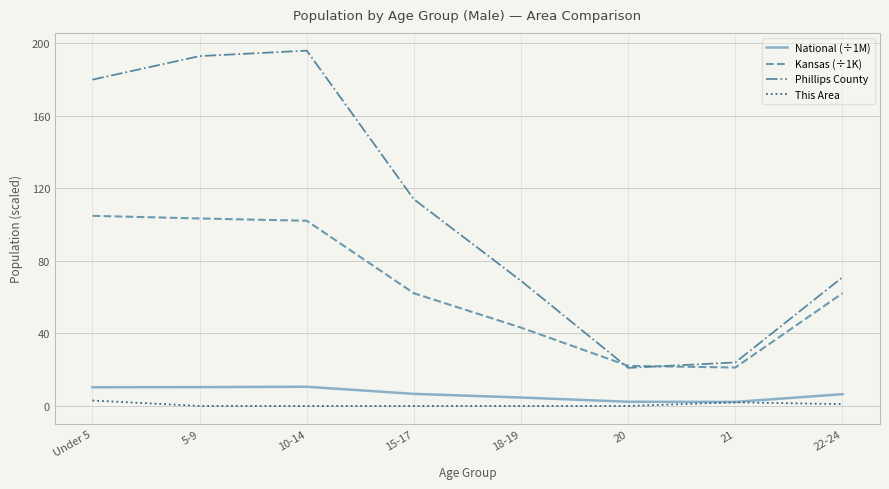

In Kansas (÷1K), how many points are lower than both neighbors (excluding endpoints)?

1